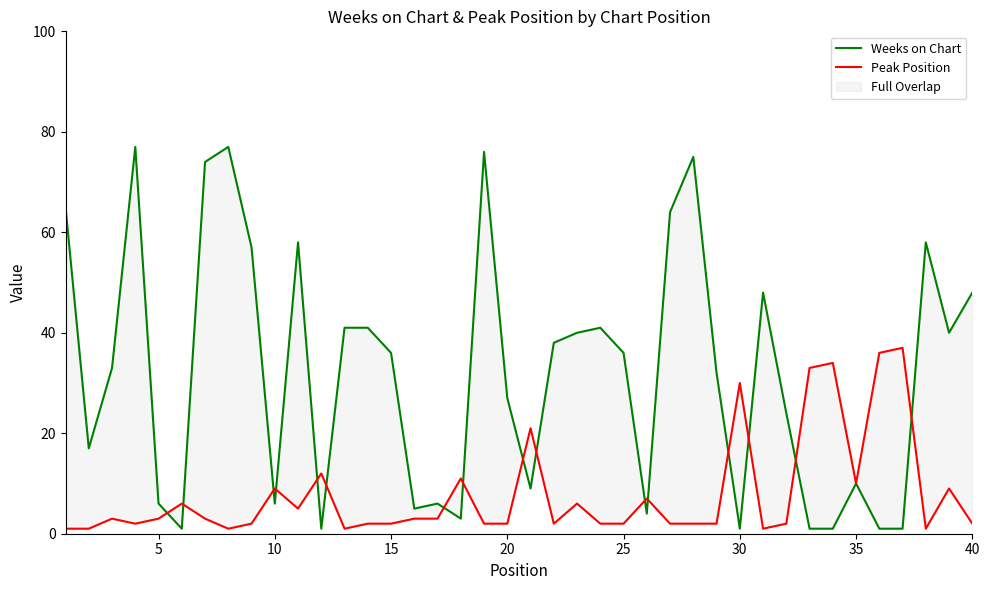

Which series ends up on top after the final intersection of Peak Position and Weeks on Chart?

Weeks on Chart